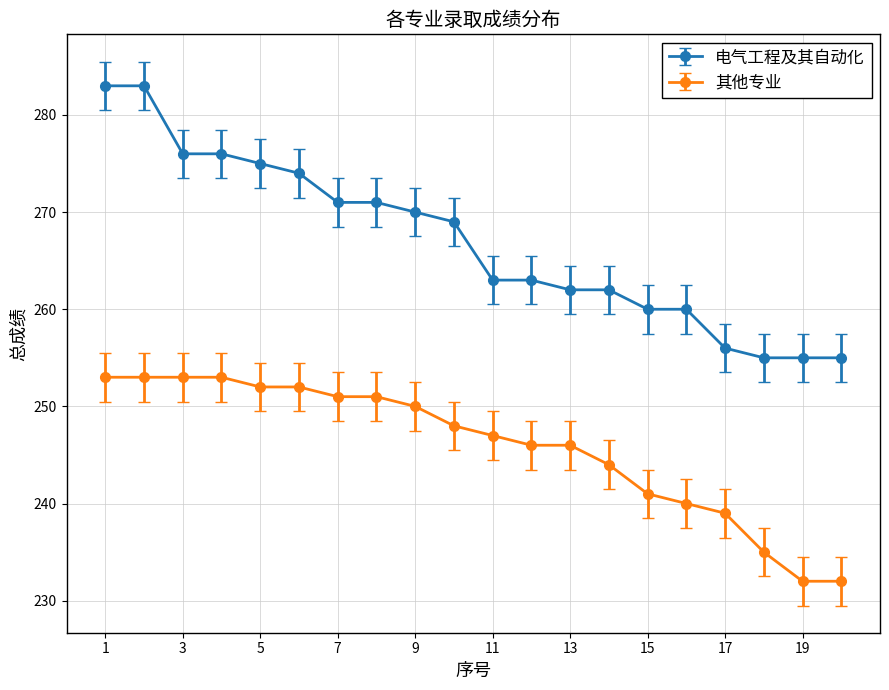

What is the difference between the maximum and second lowest values in the 电气工程及其自动化 series?

28